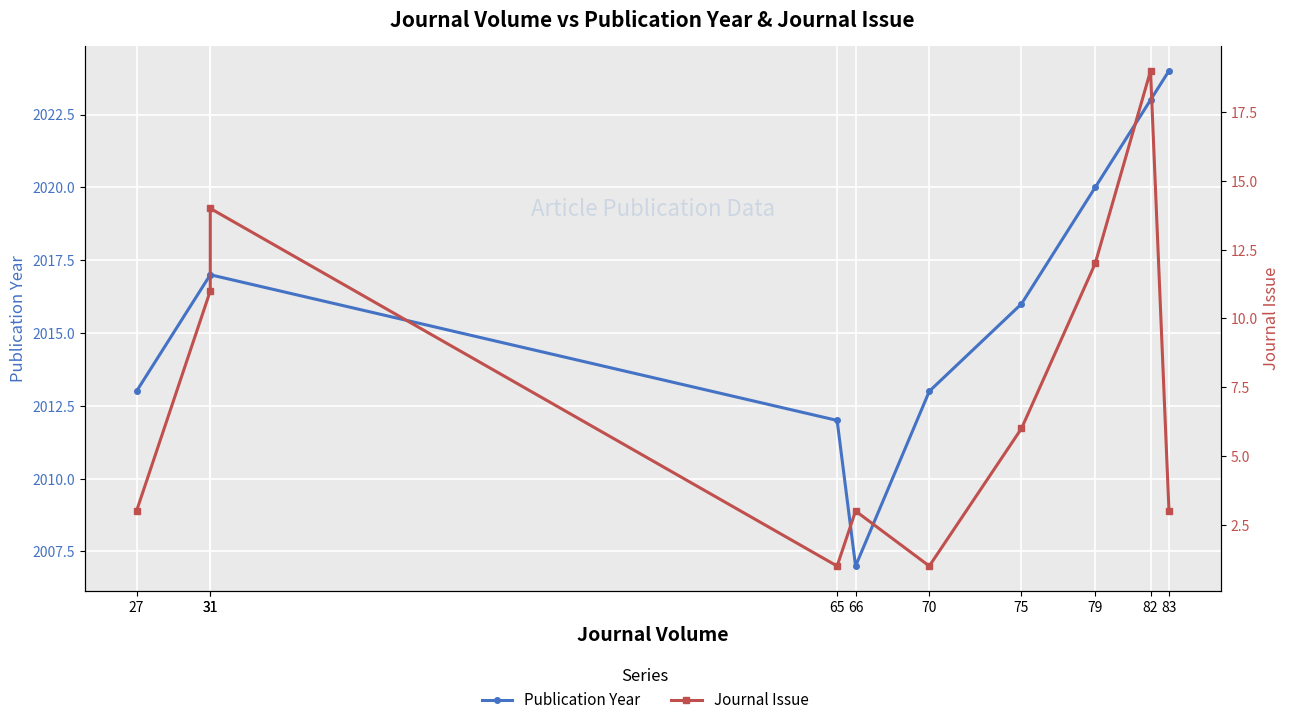

At which category is the sum across all series the highest?

82